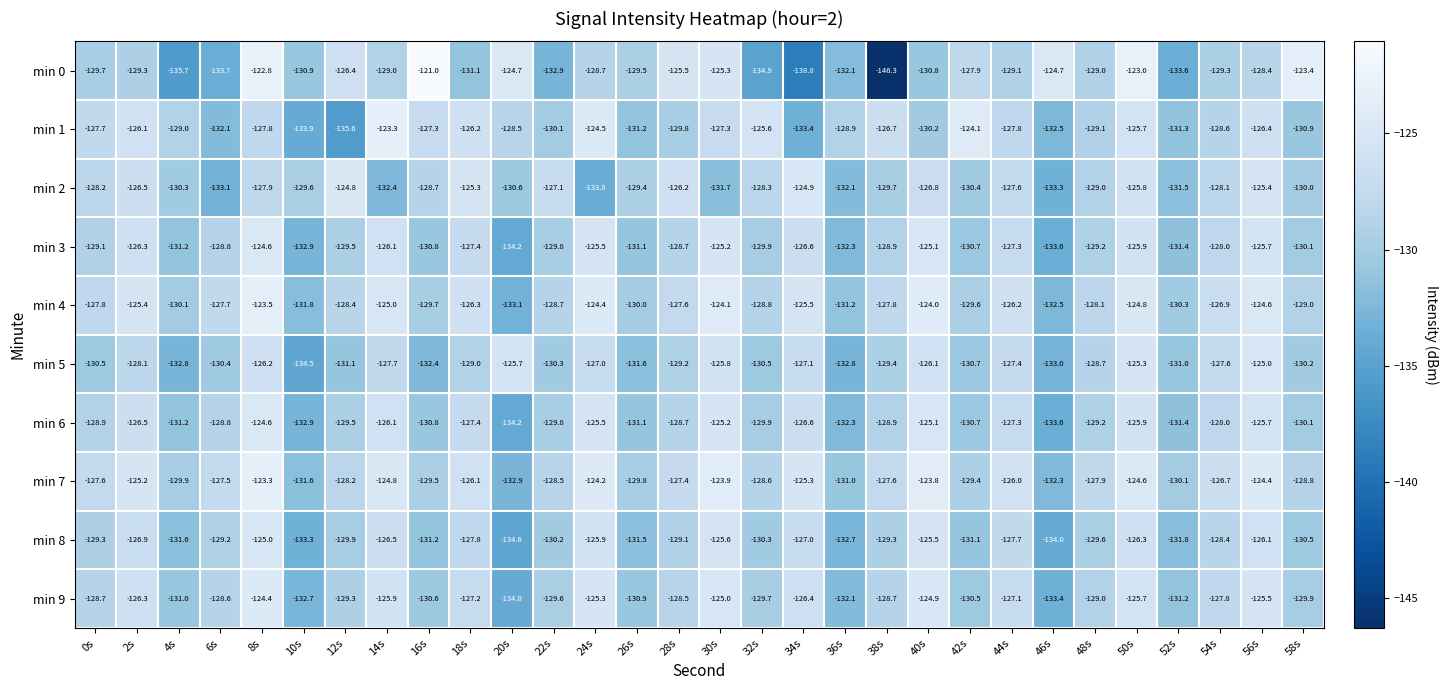

What is the total value across all series at 50s?

-1253.0